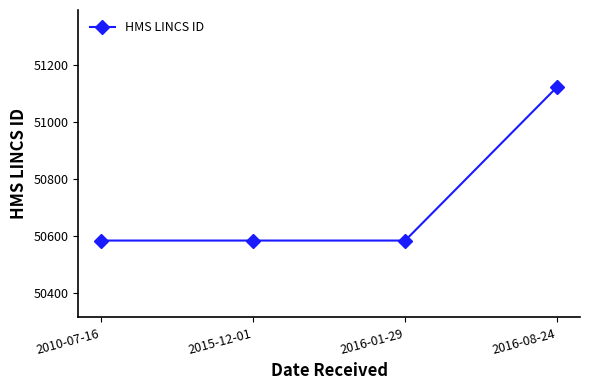

Which category has the highest value across all series?

2016-08-24